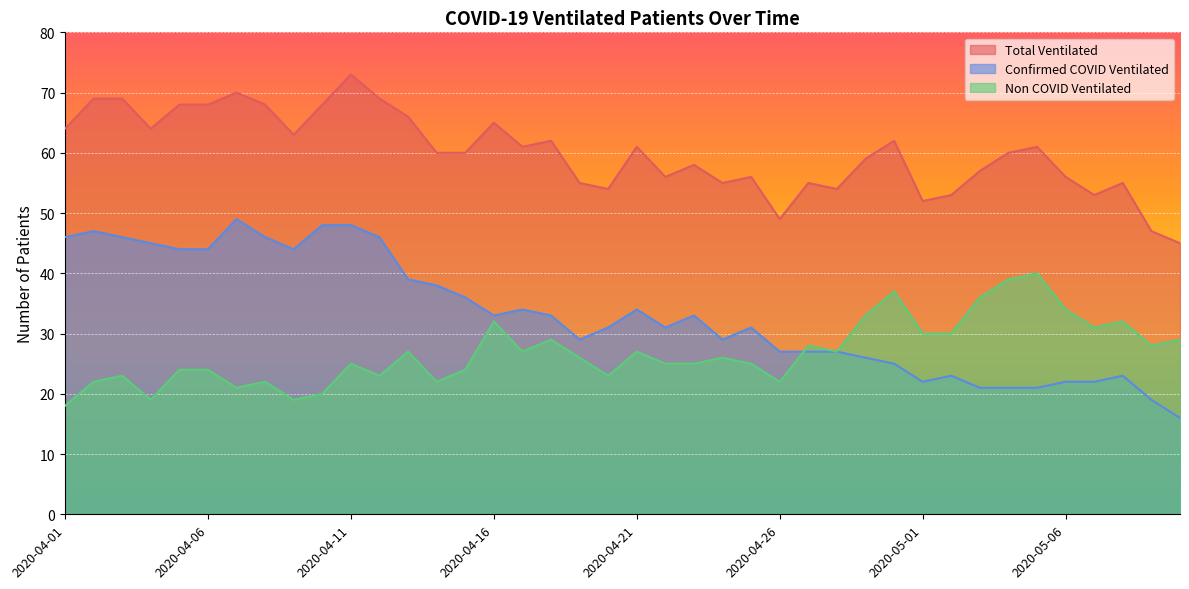

What are all the series names shown in the legend?

Total Ventilated, Confirmed COVID Ventilated, Non COVID Ventilated